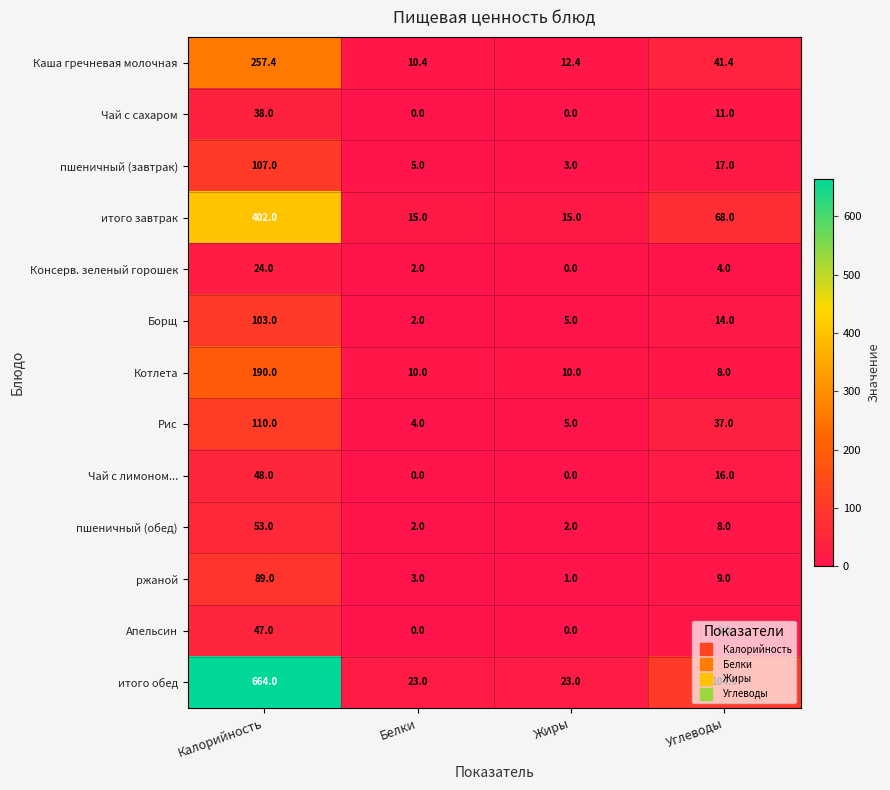

Is it true that итого завтрак equals 26.5 at Белки?

False